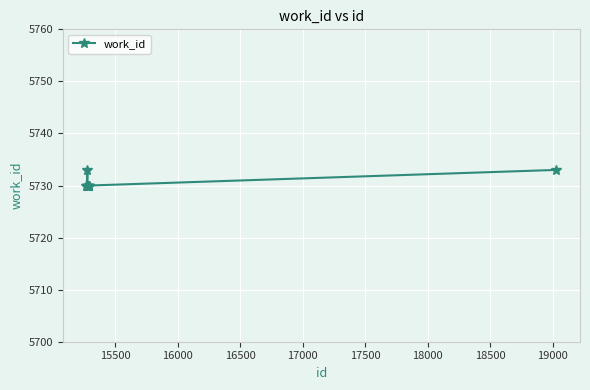

How many values are between 5730 and 5731?

8